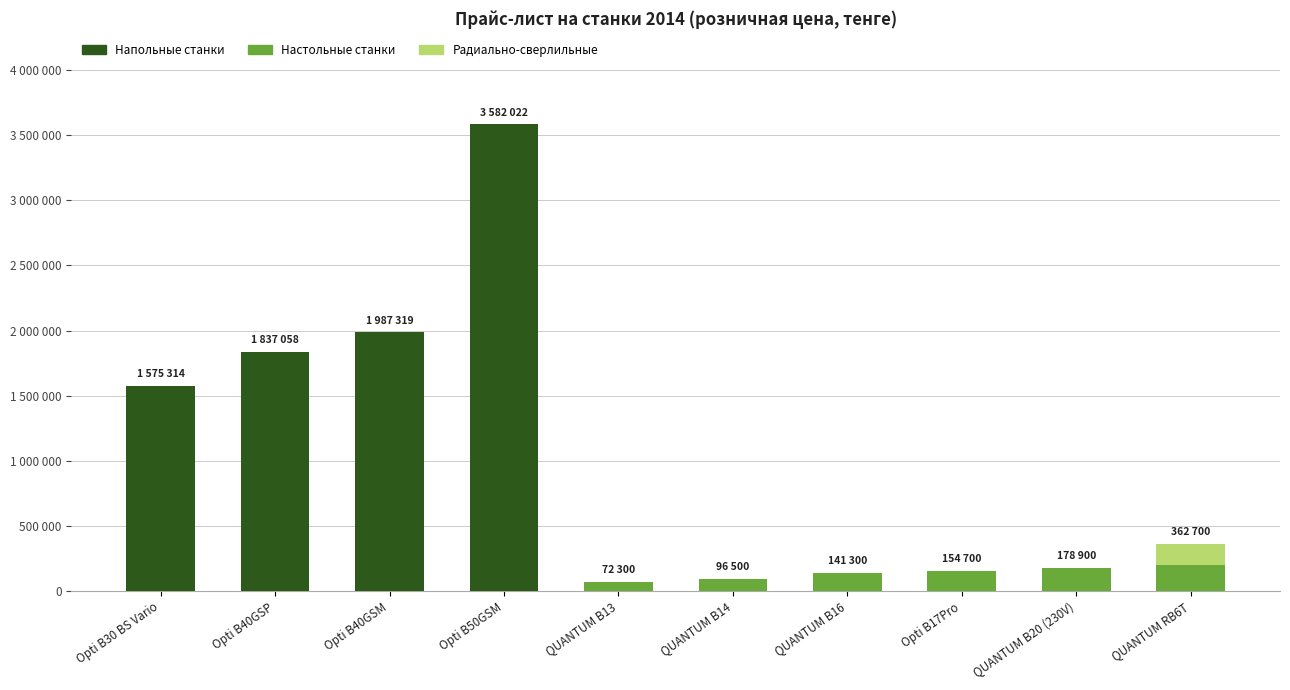

List the labels in order of Радиально-сверлильные value, smallest first.

Opti B30 BS Vario, Opti B40GSP, Opti B40GSM, Opti B50GSM, QUANTUM B13, QUANTUM B14, QUANTUM B16, Opti B17Pro, QUANTUM B20 (230V), QUANTUM RB6T